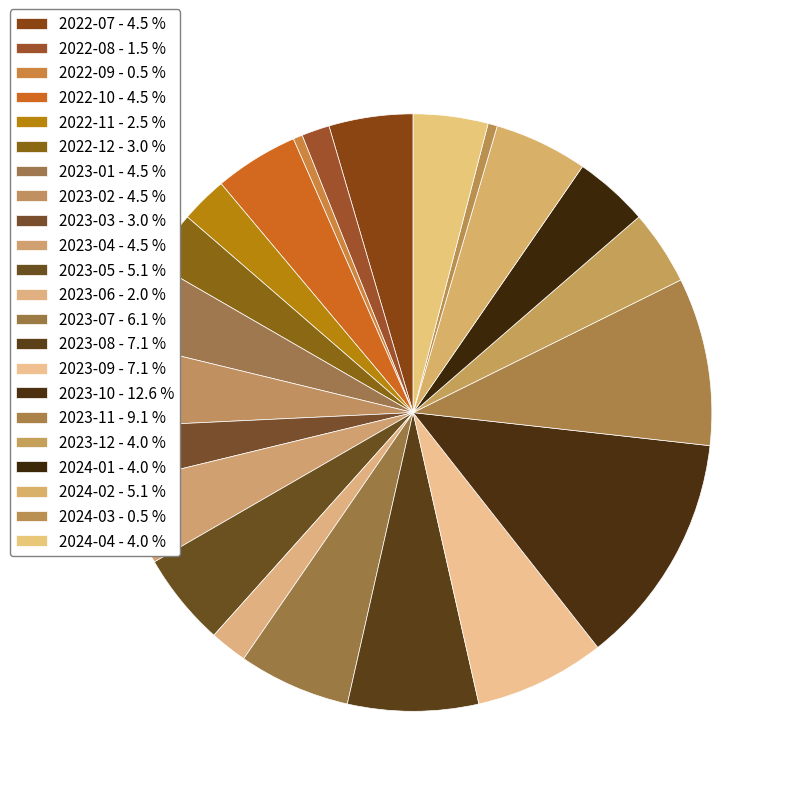

Which slice is the smallest?

2022-09